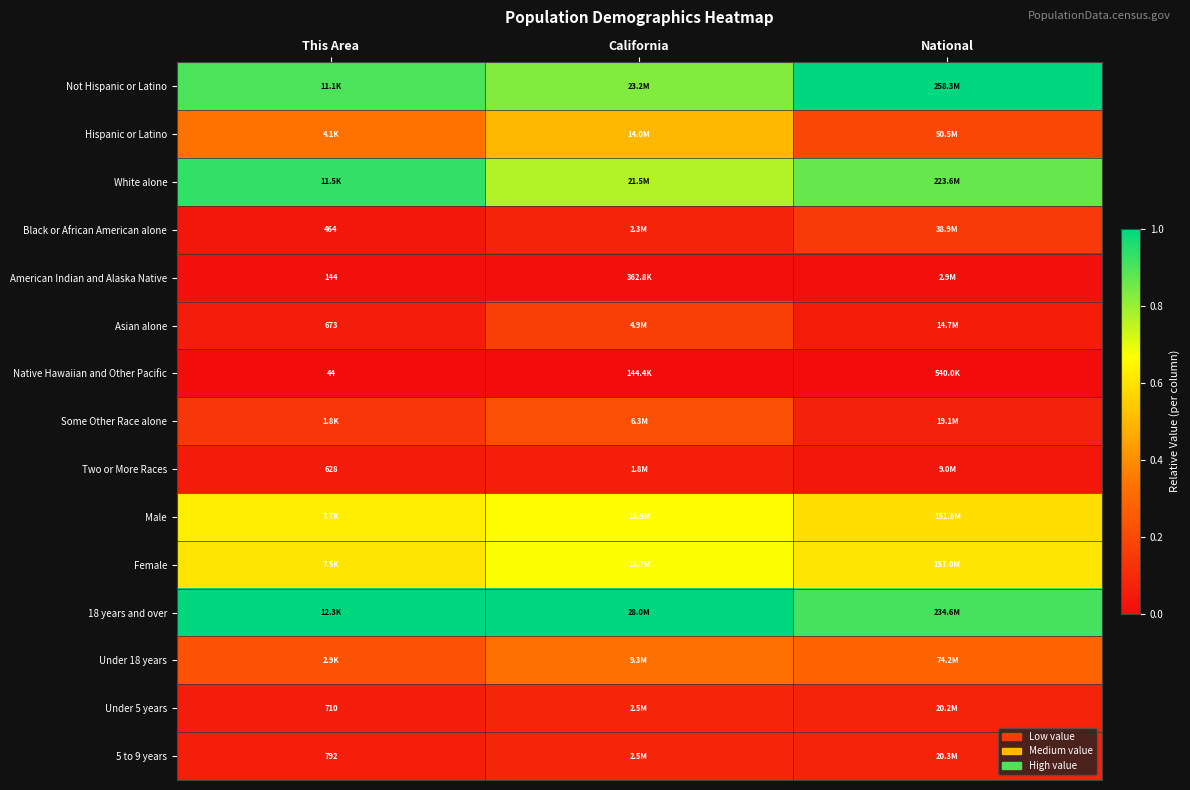

The Male series shows 1.0 at National. True or false?

False